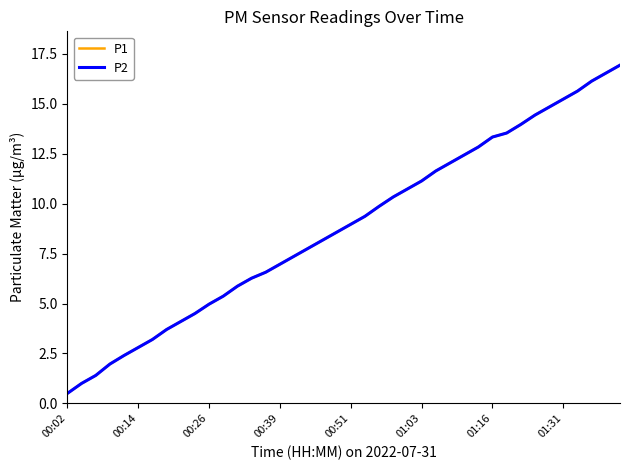

Is this an area chart (filled region under the line)?

No